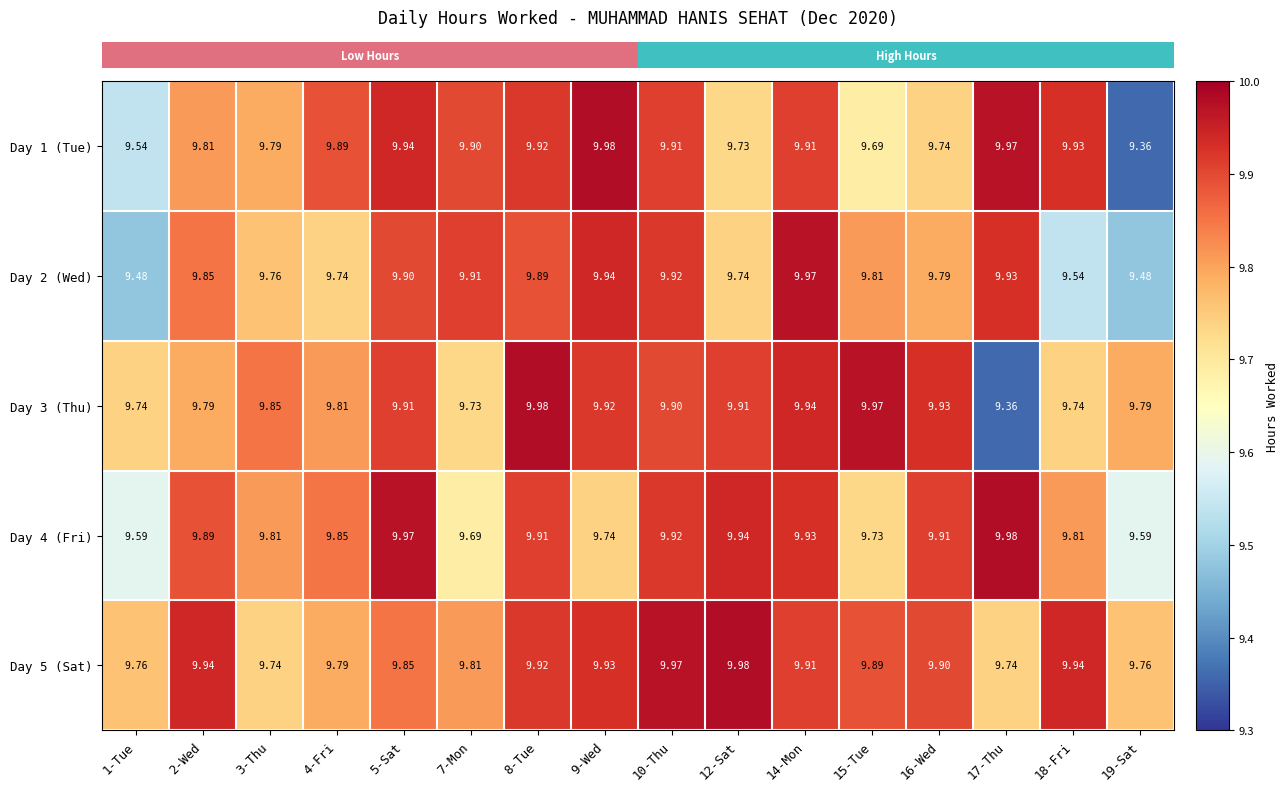

Is the value of Day 3 (Thu) at 7-Mon greater than the value of Day 1 (Tue) at 7-Mon?

No